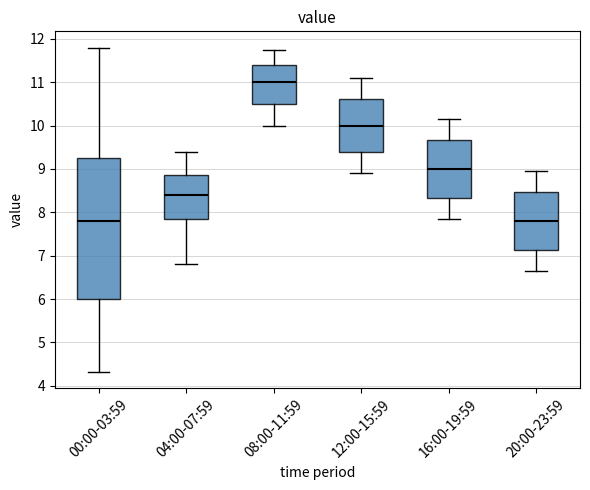

Where does the lower whisker of the box for 16:00-19:59 end on the y-axis? The values are not printed on the chart, so give them approximately, as read against the axis.

7.9